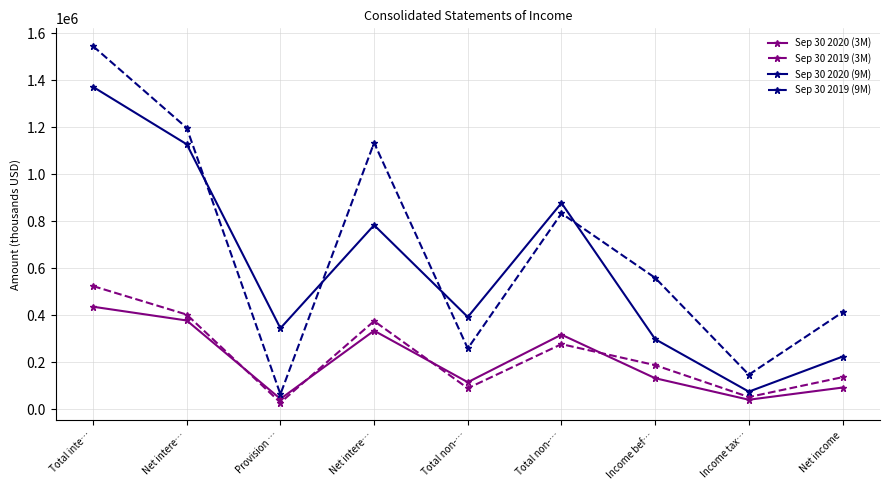

Where is the first local minimum for Sep 30 2019 (9M)?

Provision …